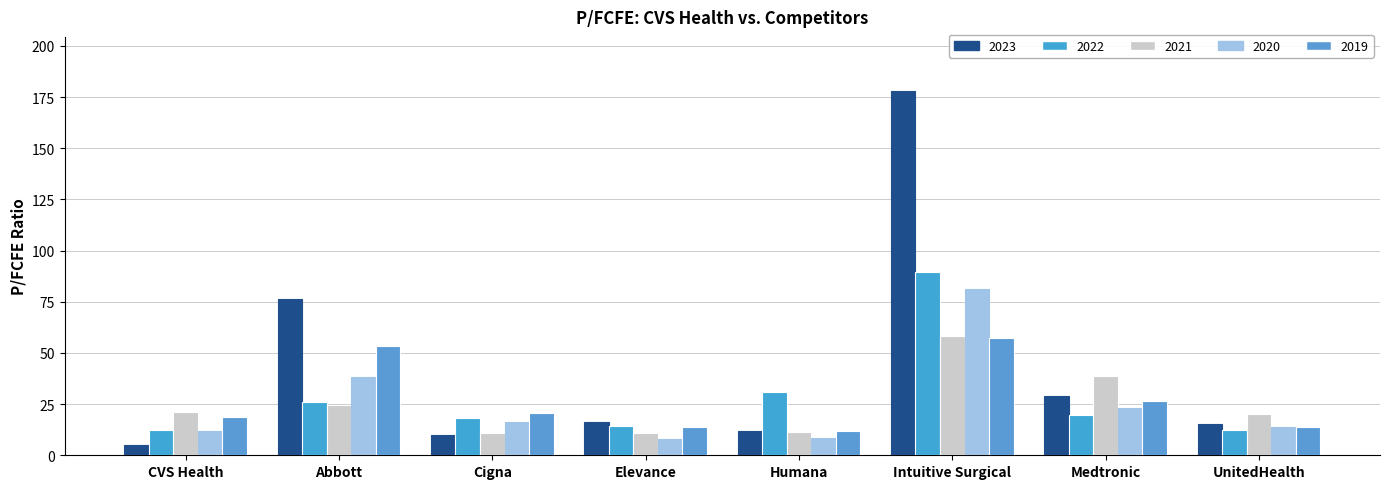

The value of 2023 at Abbott is 16.0. True or false?

False